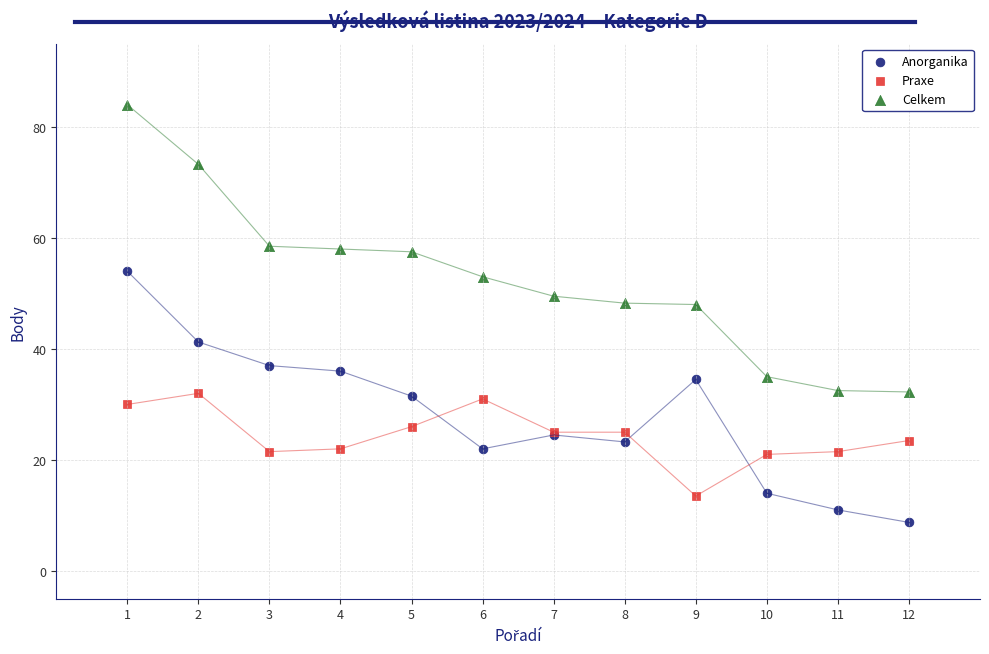

Which series has the widest spread of Y values?

Celkem